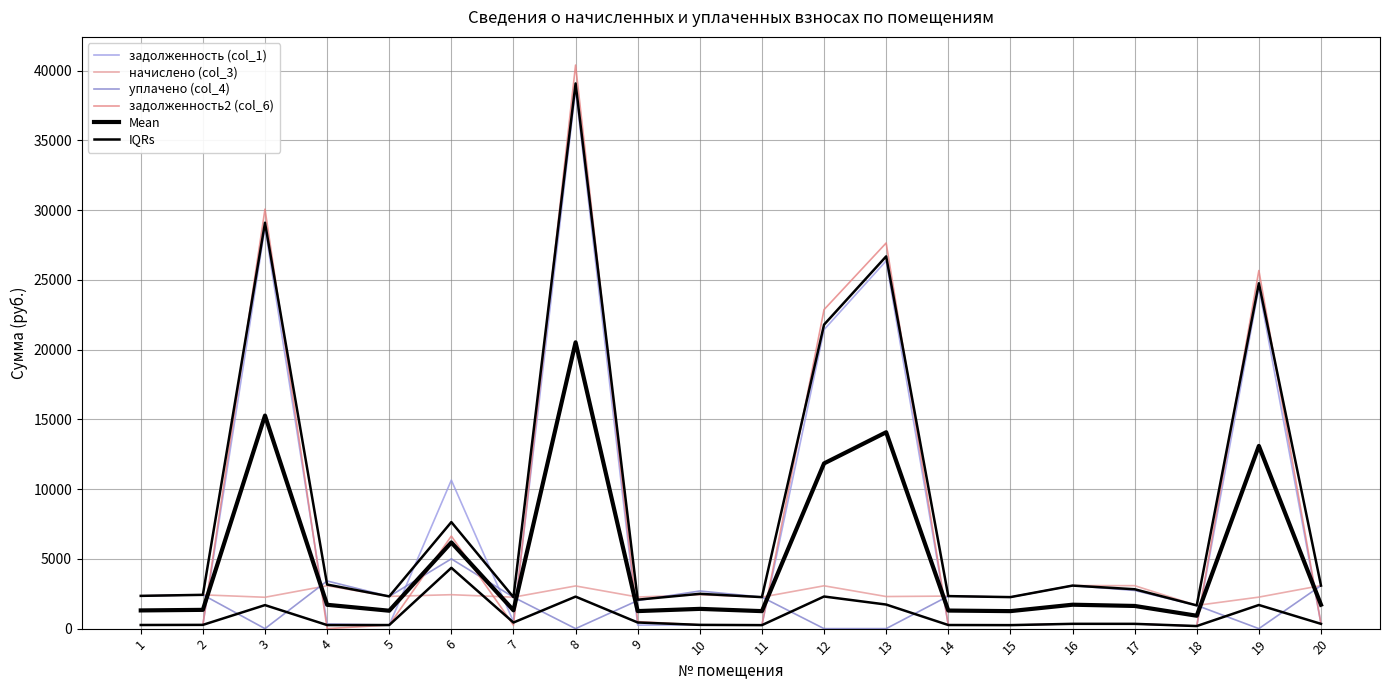

What is the difference between the начислено (col_3) values at 19 and 6?

173.7